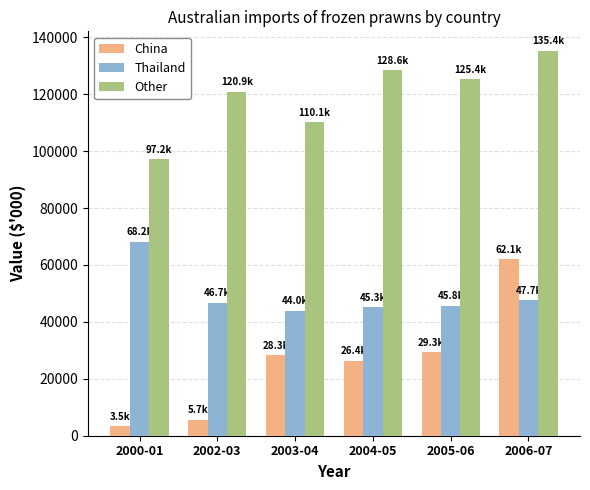

Rank the series by their average value, from highest to lowest.

Other, Thailand, China